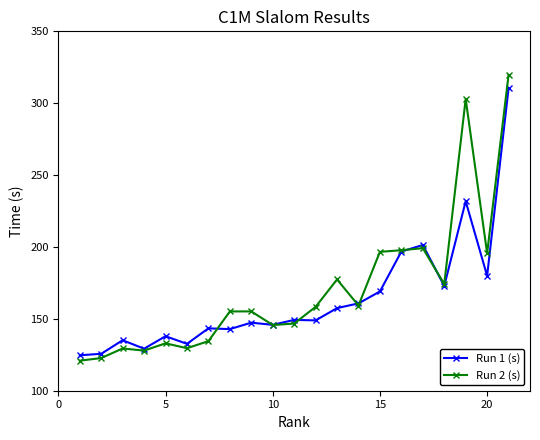

Does the chart display data point markers on the line(s)?

Yes